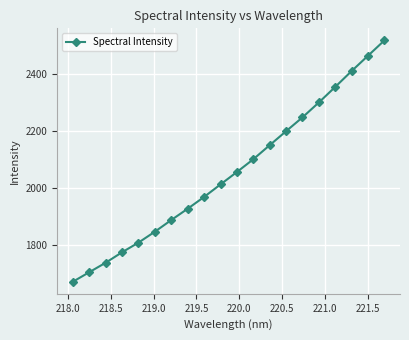

What is the difference between the second highest and minimum values?

793.2